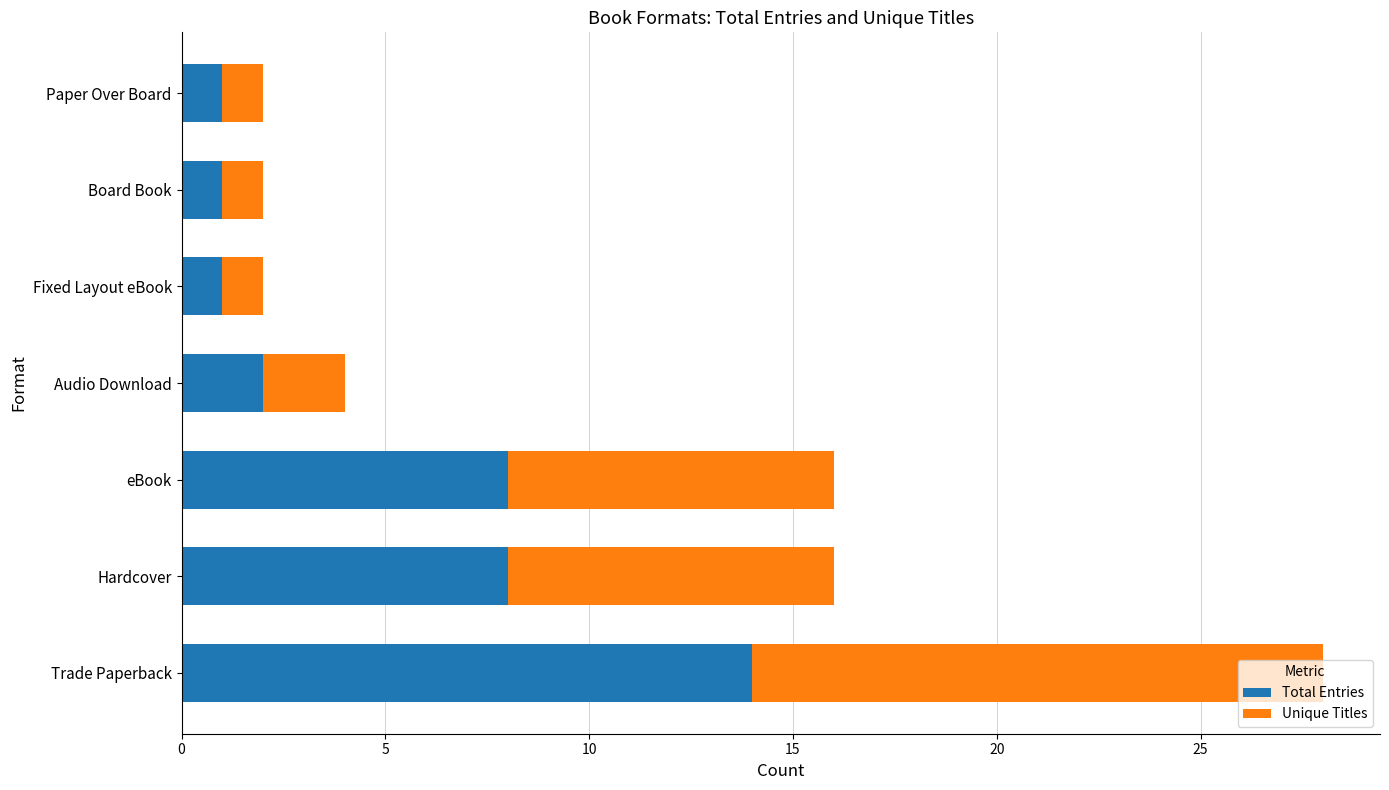

Is it true that Total Entries equals 1 at Audio Download?

False